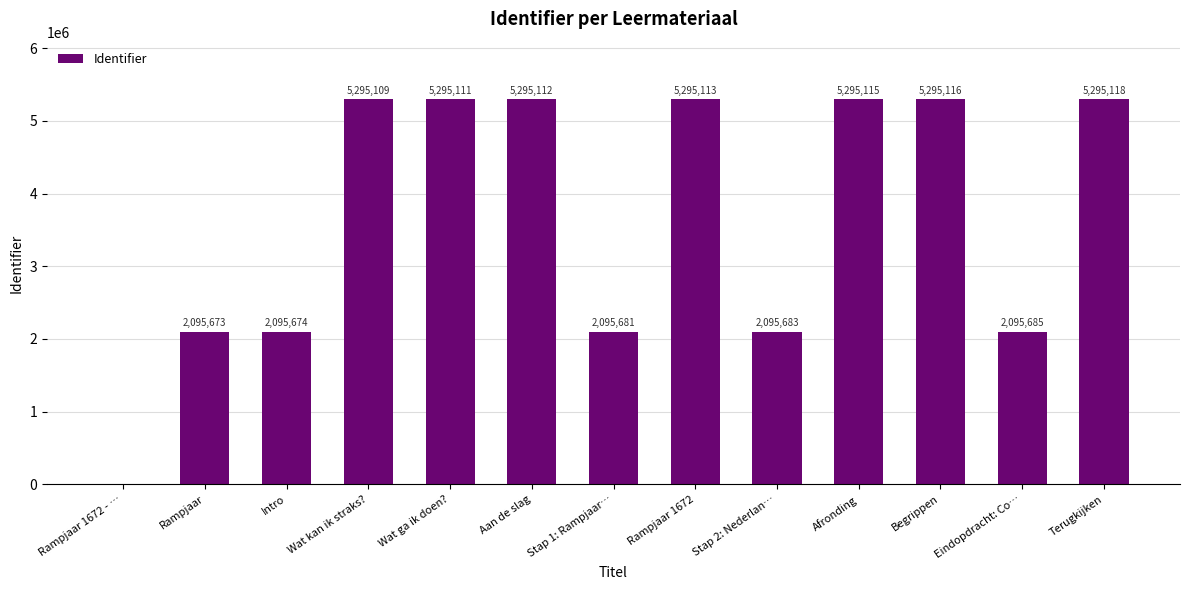

The value at Begrippen is 5295116. True or false?

True